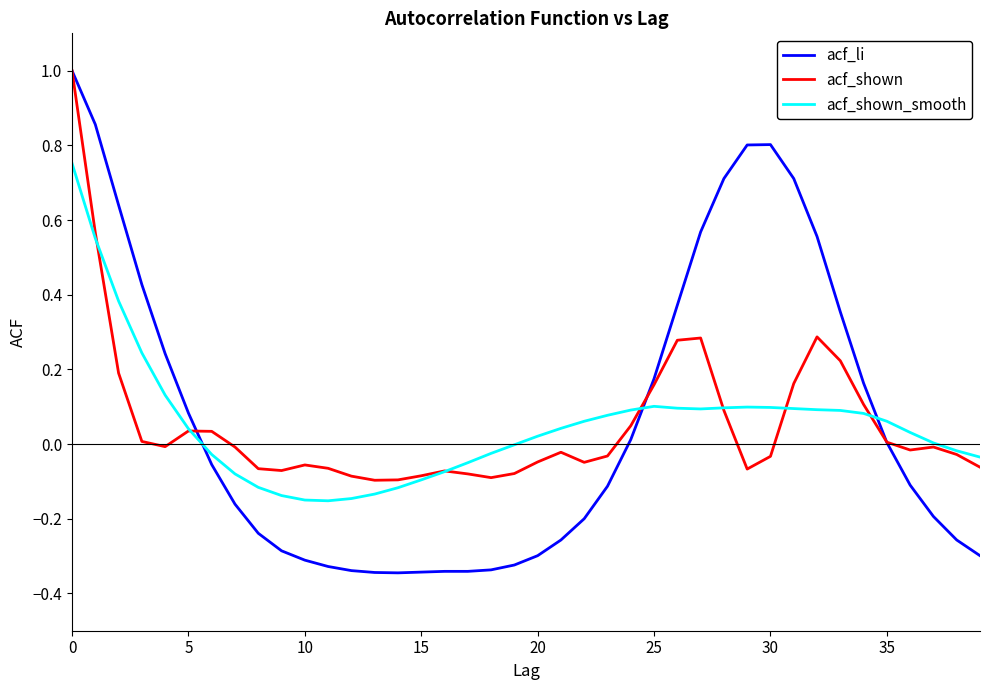

What is the greatest value displayed?

1.0